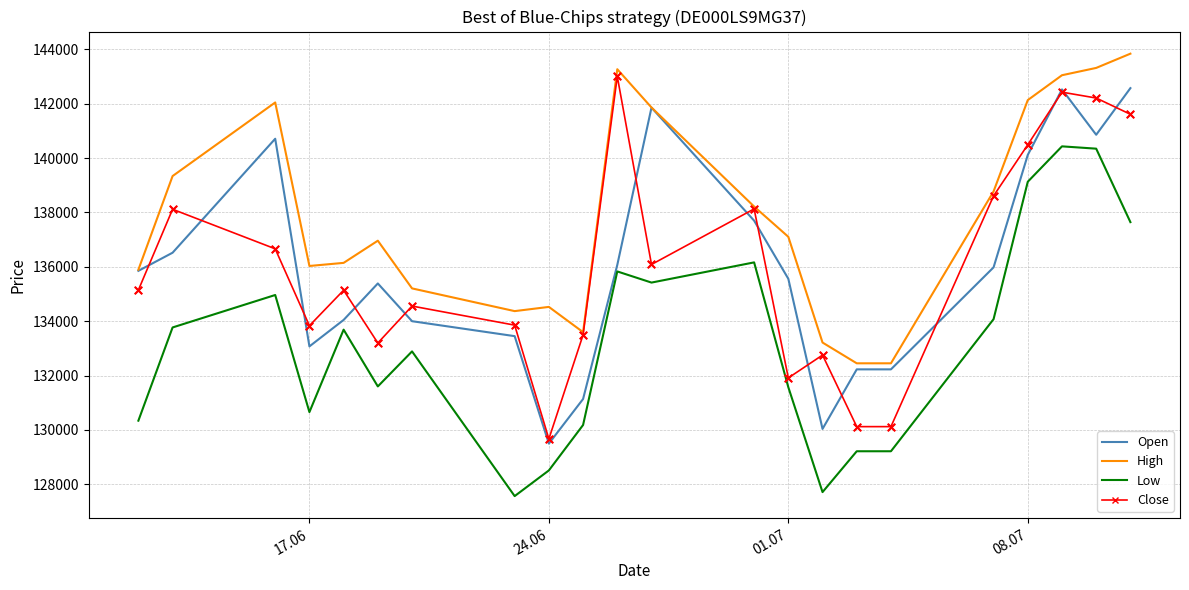

Which series has the largest total across all categories?

High